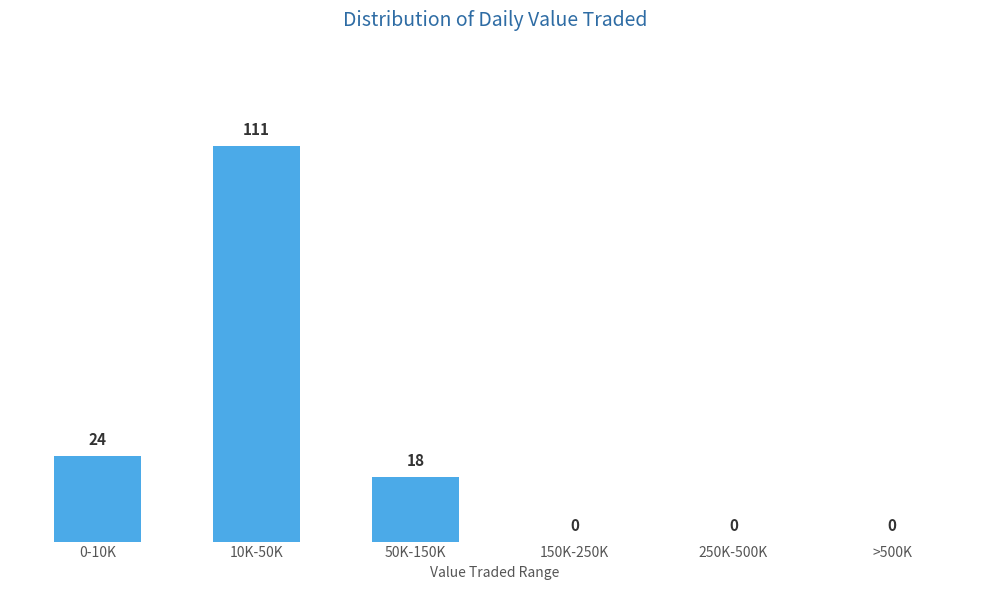

Reading right to left, what are all the values shown in this chart?

>500K=0	250K-500K=0	150K-250K=0	50K-150K=18	10K-50K=111	0-10K=24